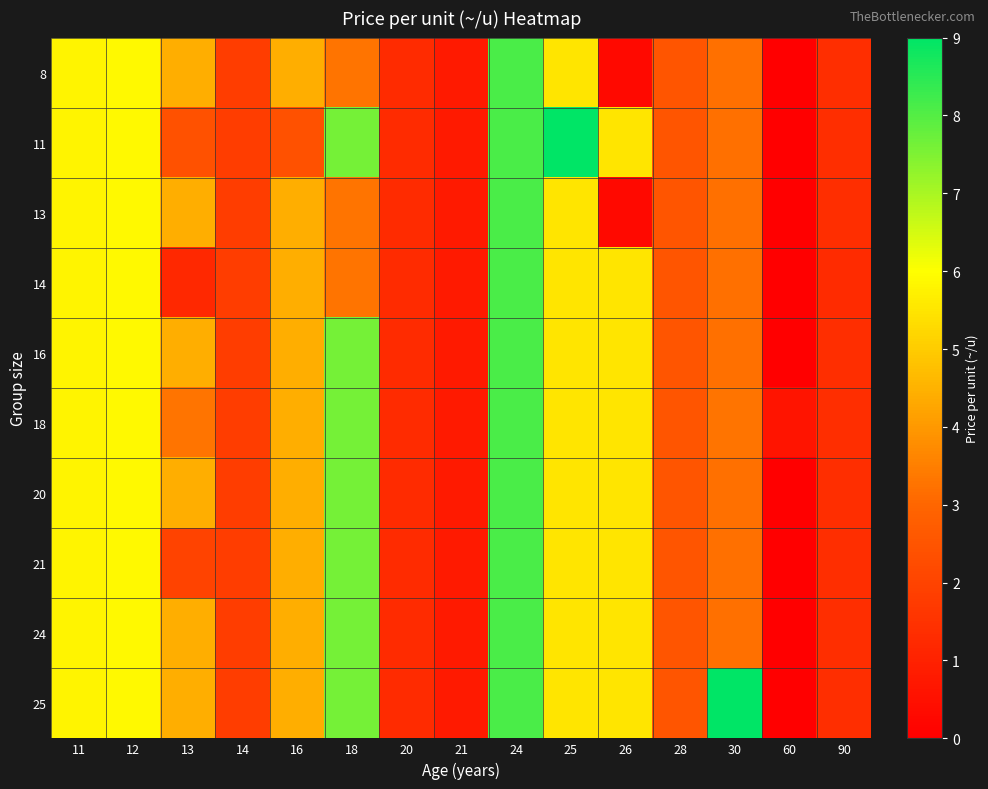

Reading left to right, transcribe all the data shown in this chart.

8: 11=5.8	12=5.9	13=4.4	14=1.8	16=4.4	18=3.3	20=1.3	21=0.8	24=8.1	25=5.5	26=0.3	28=2.5	30=3.2	60=0.0	90=1.4
11: 11=5.8	12=5.9	13=2.4	14=1.8	16=2.4	18=7.6	20=1.3	21=0.8	24=8.1	25=9.0	26=5.5	28=2.5	30=3.2	60=0.0	90=1.4
13: 11=5.8	12=5.9	13=4.4	14=1.8	16=4.4	18=3.3	20=1.3	21=0.8	24=8.1	25=5.5	26=0.3	28=2.5	30=3.2	60=0.0	90=1.4
14: 11=5.8	12=5.9	13=1.2	14=1.8	16=4.4	18=3.3	20=1.3	21=0.8	24=8.1	25=5.5	26=5.5	28=2.5	30=3.2	60=0.0	90=1.3
16: 11=5.8	12=5.9	13=4.4	14=1.8	16=4.4	18=7.6	20=1.3	21=0.8	24=8.1	25=5.5	26=5.5	28=2.5	30=3.2	60=0.0	90=1.4
18: 11=5.8	12=5.9	13=3.3	14=1.8	16=4.4	18=7.6	20=1.3	21=0.8	24=8.1	25=5.5	26=5.5	28=2.5	30=3.3	60=0.6	90=1.4
20: 11=5.8	12=5.9	13=4.4	14=1.8	16=4.4	18=7.6	20=1.3	21=0.8	24=8.1	25=5.5	26=5.5	28=2.5	30=3.2	60=0.0	90=1.4
21: 11=5.8	12=5.9	13=2.0	14=1.8	16=4.4	18=7.6	20=1.3	21=0.8	24=8.1	25=5.5	26=5.5	28=2.5	30=3.2	60=0.0	90=1.4
24: 11=5.8	12=5.9	13=4.4	14=1.8	16=4.4	18=7.6	20=1.3	21=0.8	24=8.1	25=5.5	26=5.5	28=2.5	30=3.2	60=0.0	90=1.4
25: 11=5.8	12=5.9	13=4.4	14=1.8	16=4.4	18=7.6	20=1.3	21=0.8	24=8.1	25=5.5	26=5.5	28=2.5	30=9.0	60=0.0	90=1.4